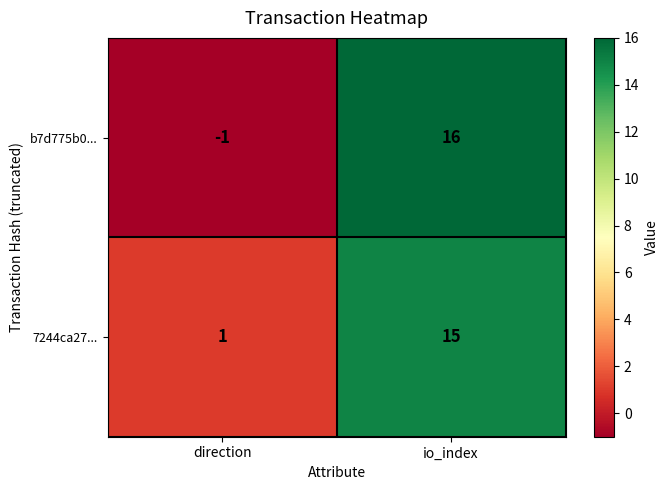

The 7244ca27... series shows 15 at io_index. True or false?

True